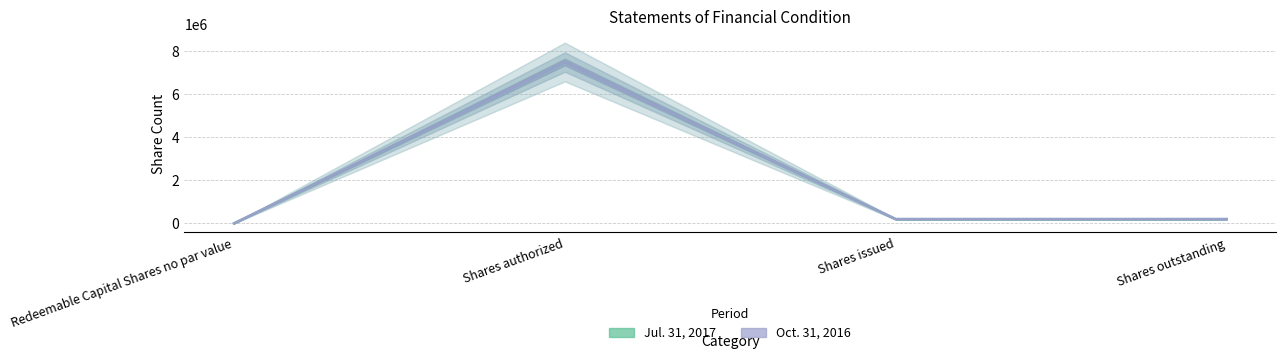

At which category is the sum across all series the highest?

Shares authorized